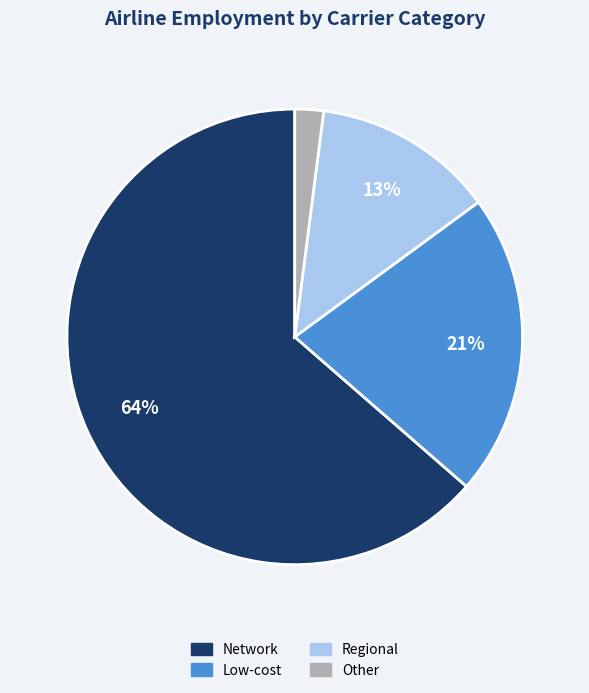

How many segments does this pie chart have?

4